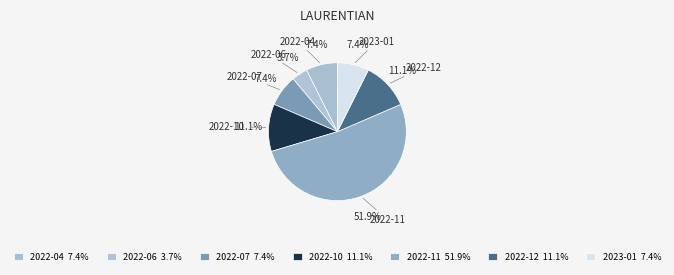

Which slice is the largest?

2022-11